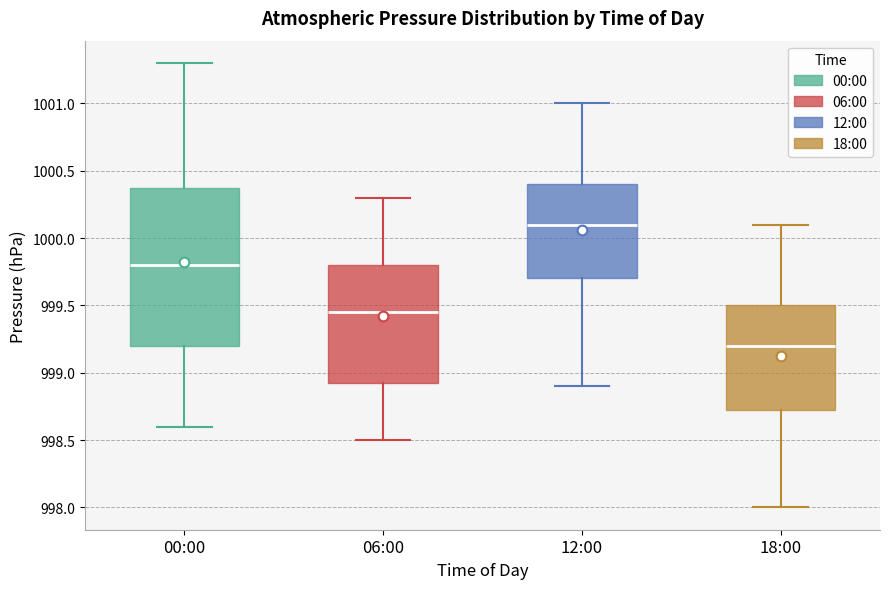

Where does the median line of the box for 06:00 sit on the y-axis? The values are not printed on the chart, so give them approximately, as read against the axis.

999.45